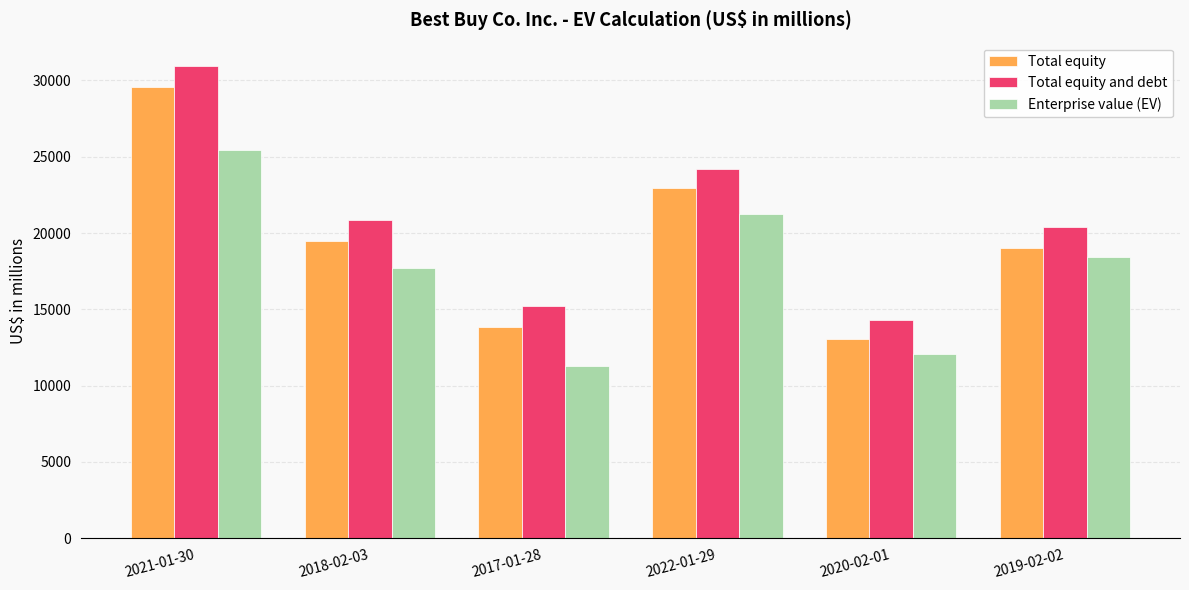

What is the label of the 5th bar from the right?

2018-02-03